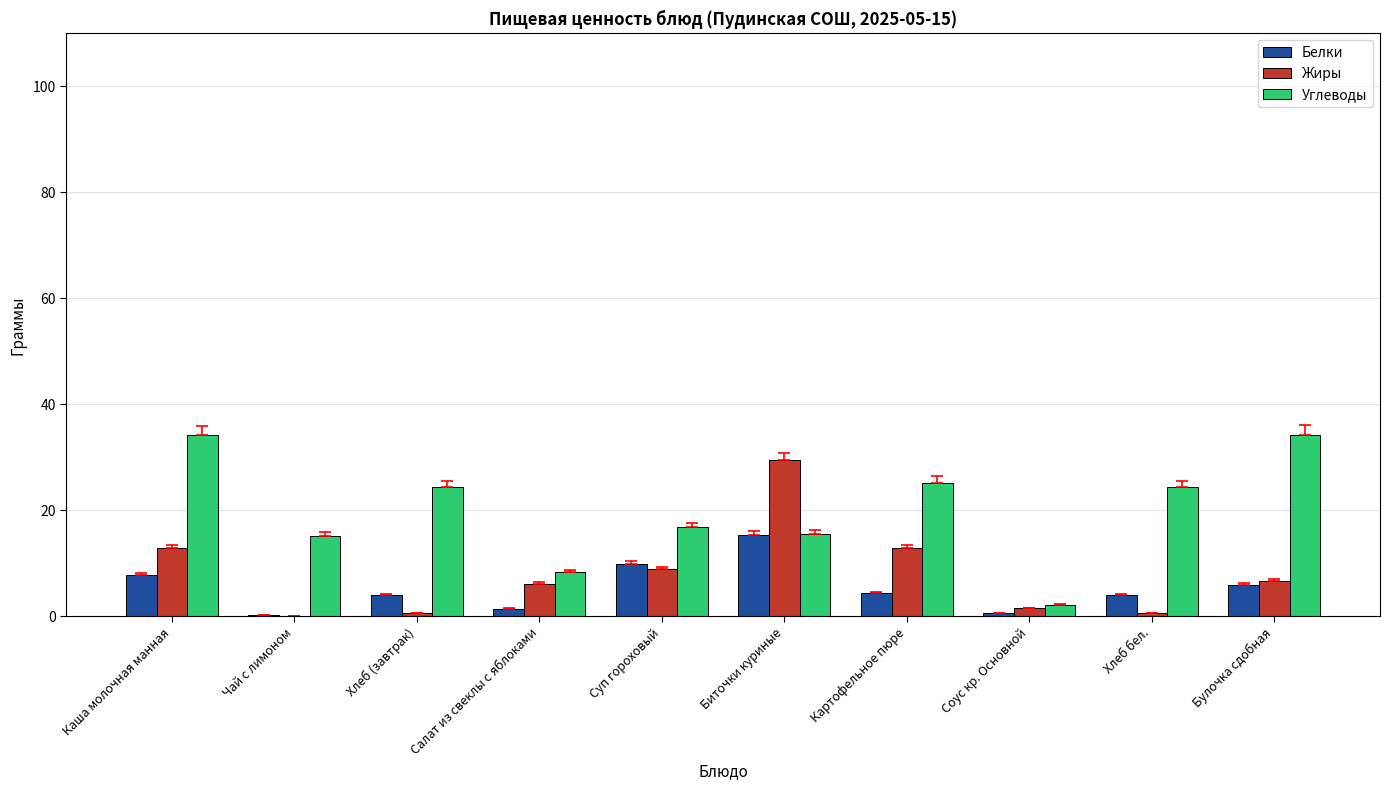

Is the value of Белки at Соус кр. Основной greater than the value of Углеводы at Картофельное пюре?

No